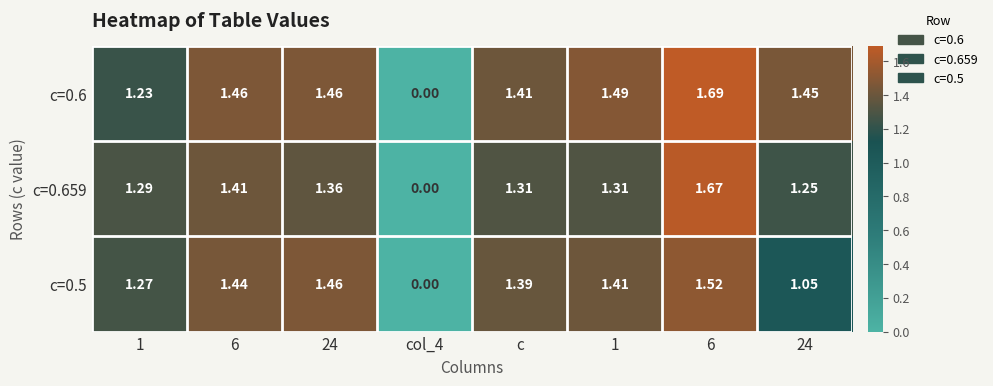

How many categories are shown in the chart?

8